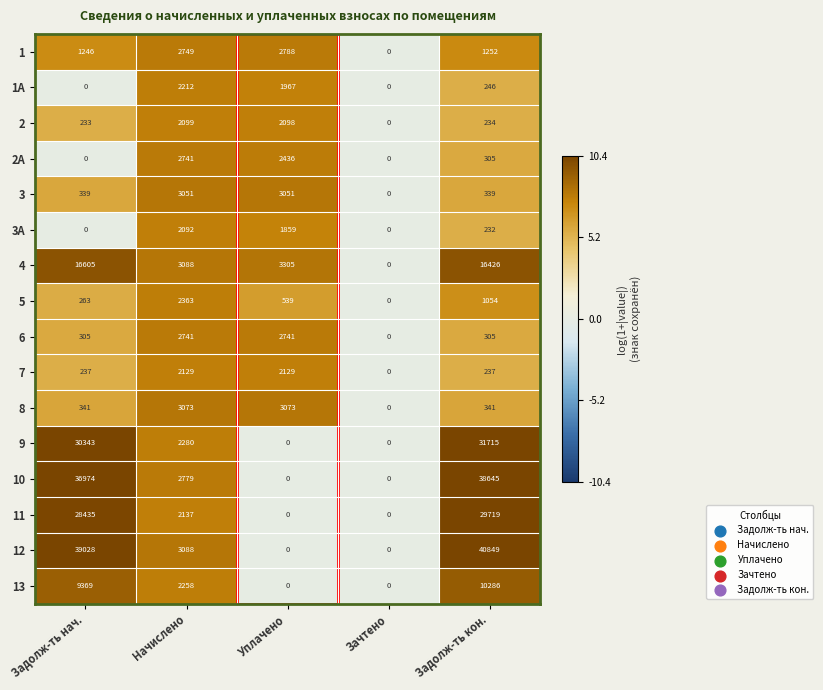

Which category has the highest value across all series?

Задолж-ть кон.